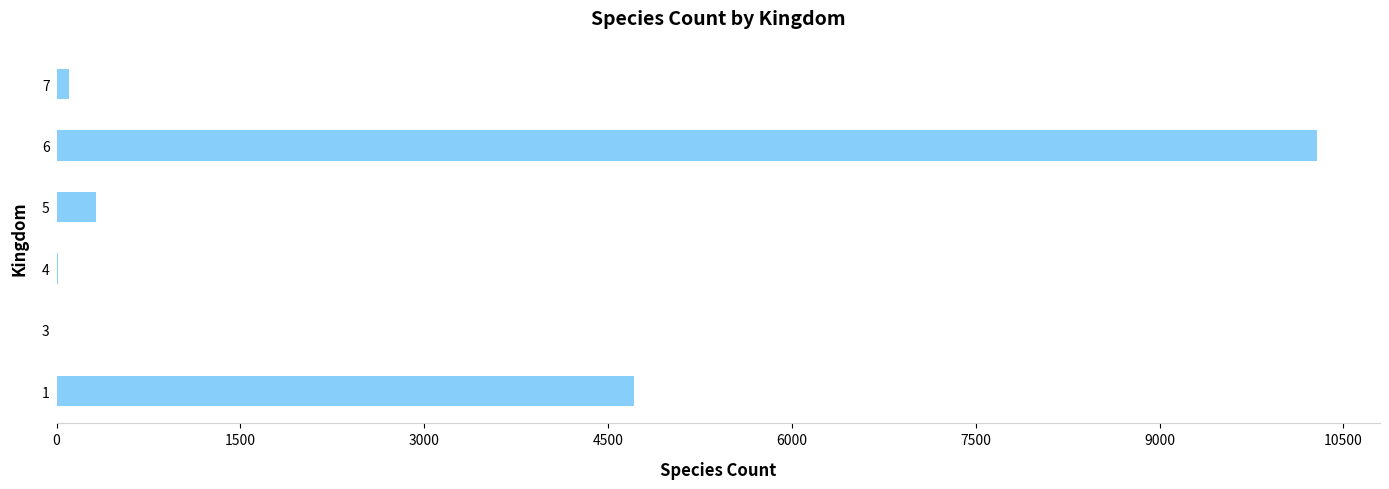

Is it true that the value at 6 is 10285?

True